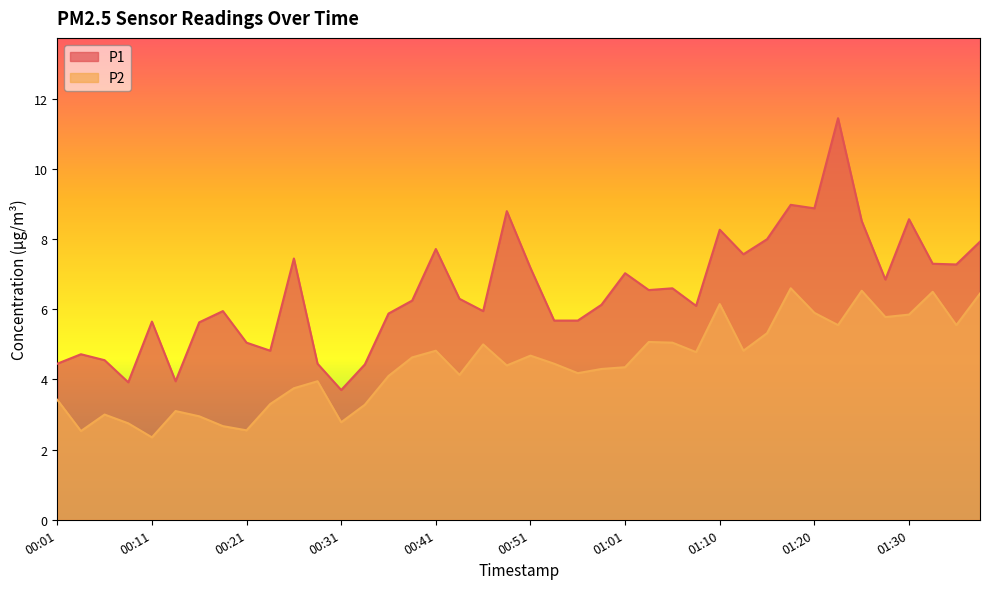

What are all the series names shown in the legend?

P1, P2